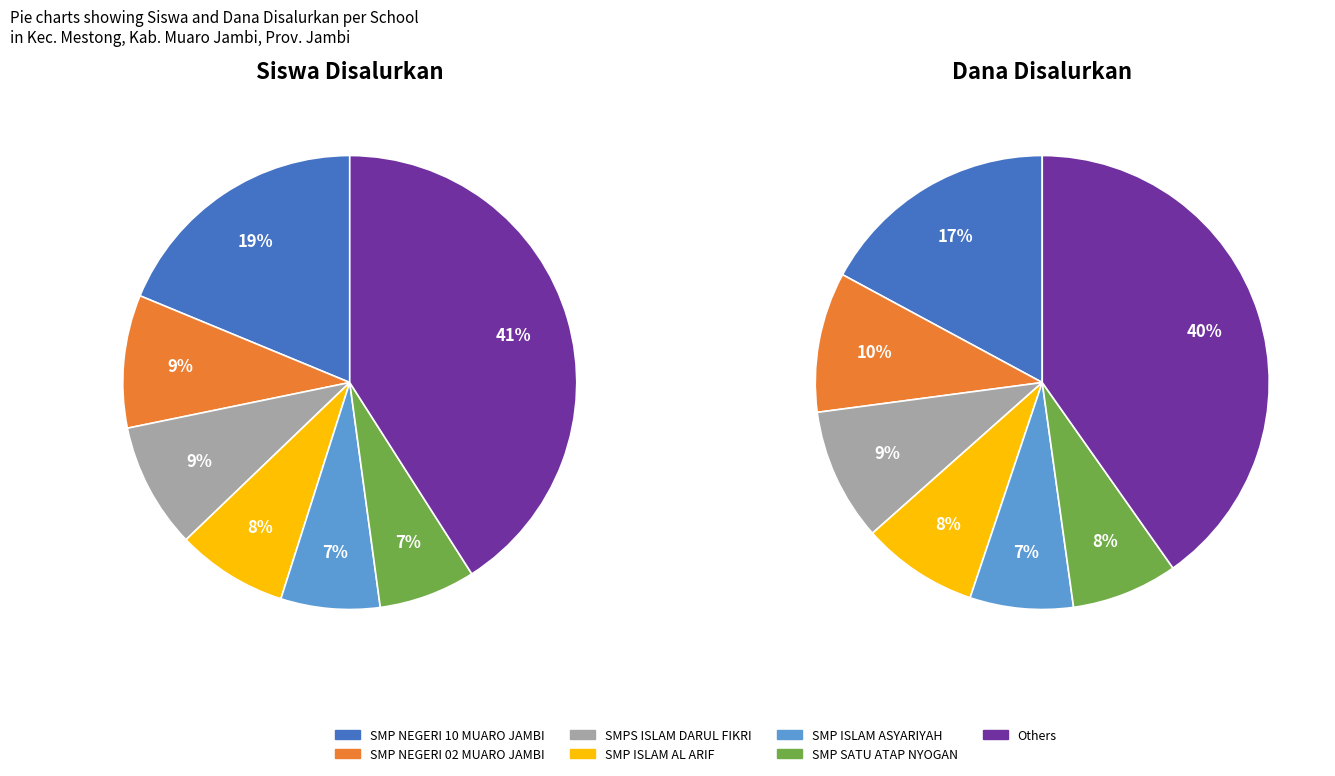

What portion of the pie excludes SMP SATU ATAP NYOGAN?

93.1%